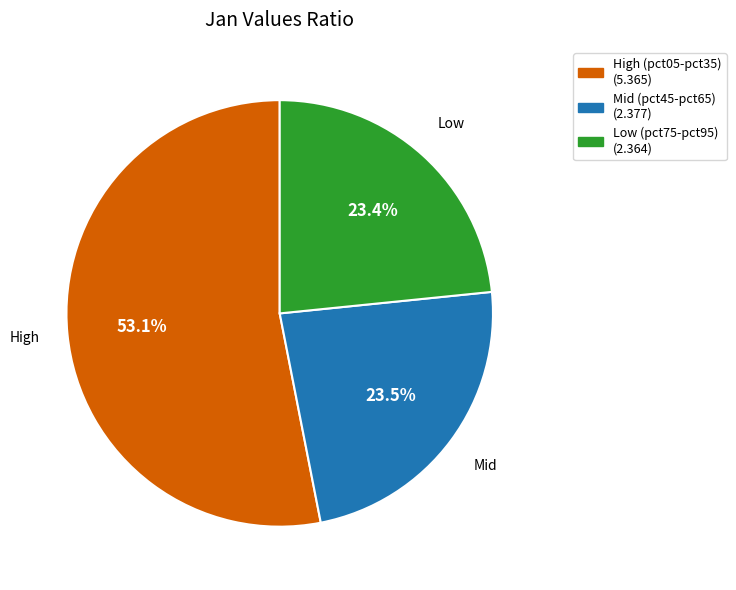

Does any single category account for the majority?

Yes